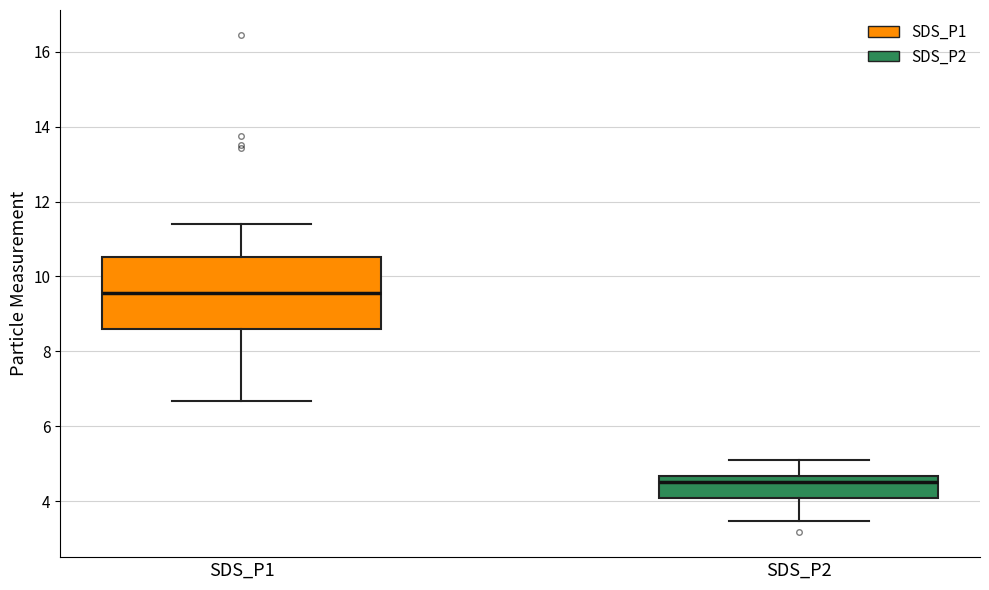

Where does the lower whisker of the box for SDS_P1 end on the y-axis? The values are not printed on the chart, so give them approximately, as read against the axis.

6.6